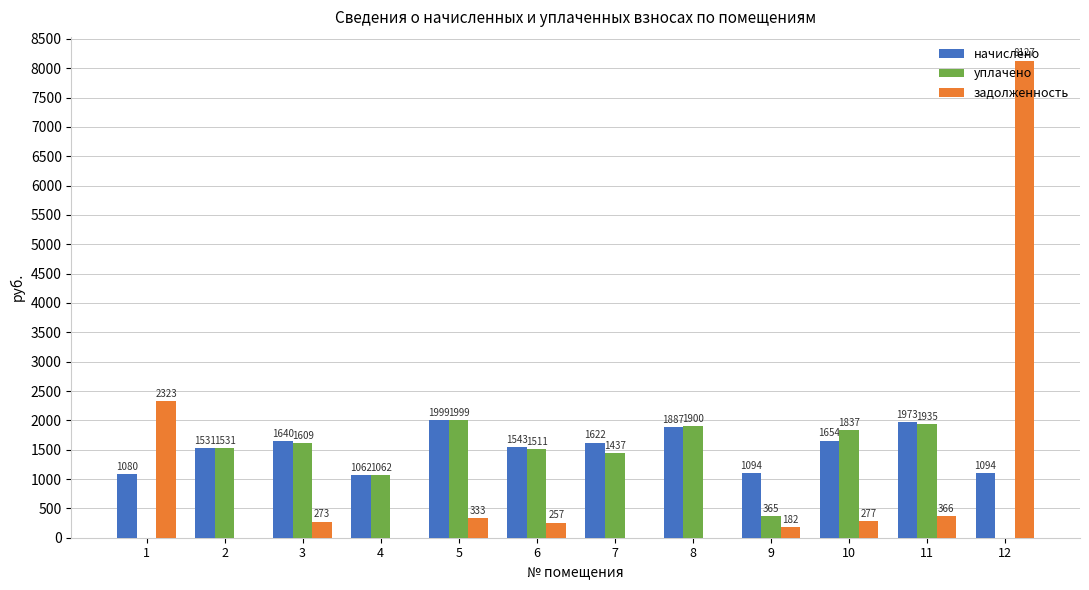

Which series changed the most between 8 and 12?

задолженность